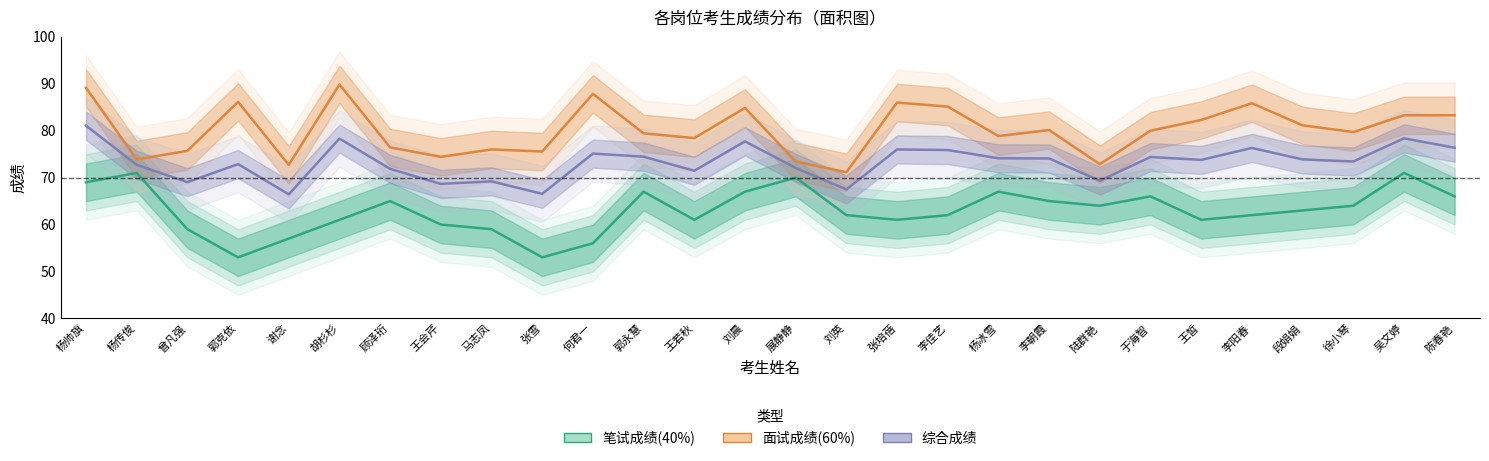

Is it true that 综合成绩 equals 69.3 at 陆群艳?

True